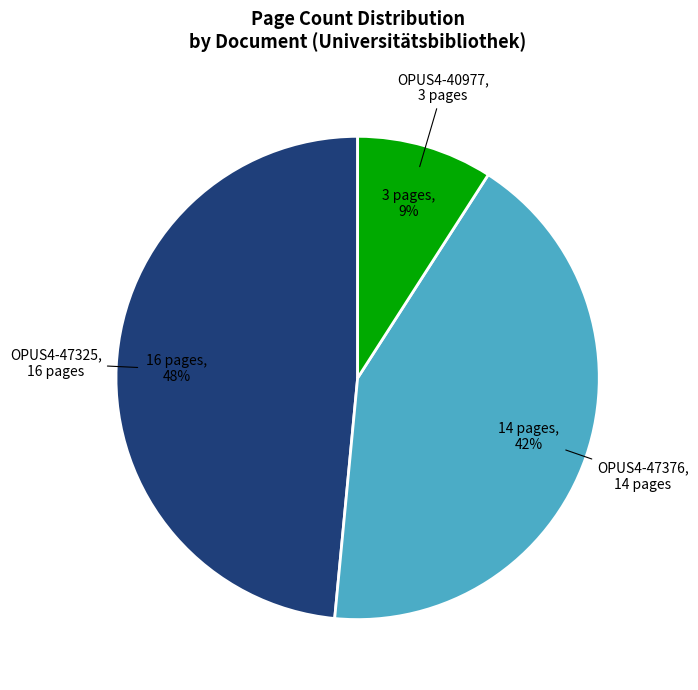

Does any single category account for the majority?

No